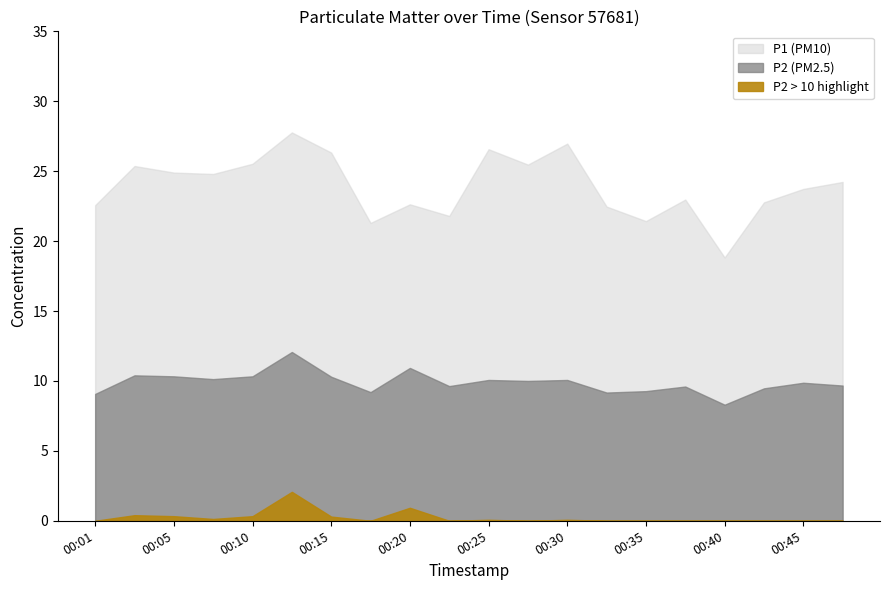

Where is the first local maximum for P1?

00:03